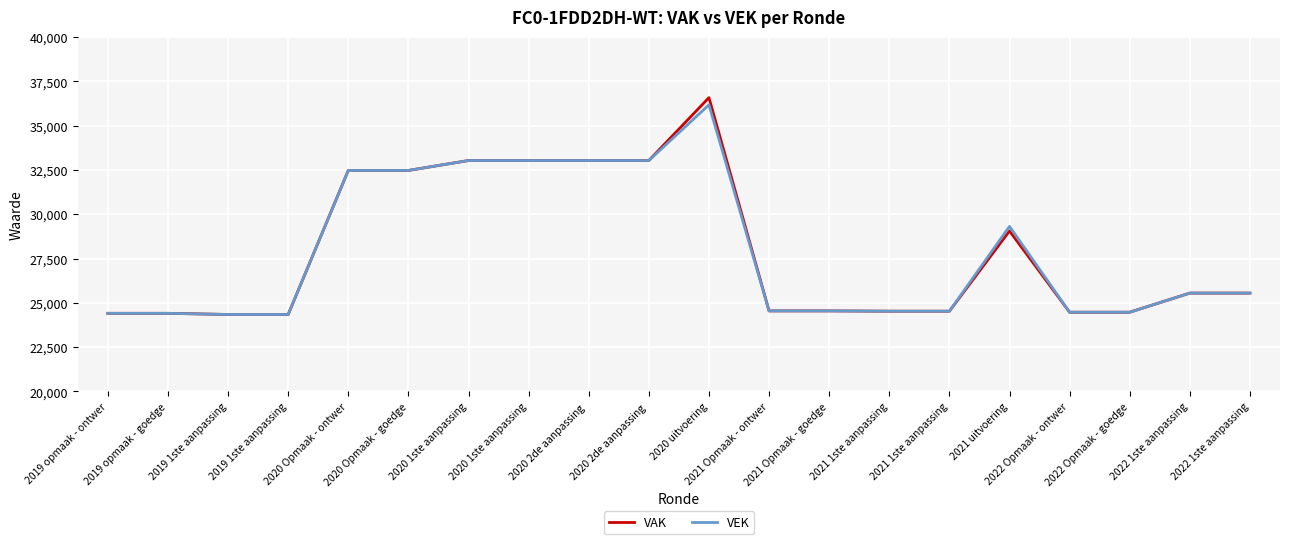

How many lines are shown in the chart?

2